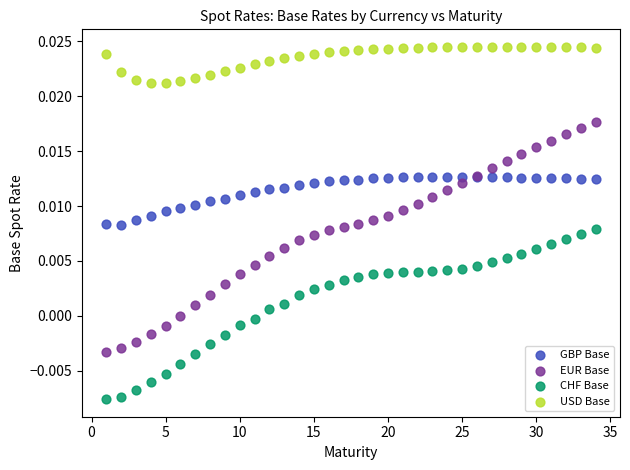

Which series has the largest Y range (max minus min)?

EUR Base